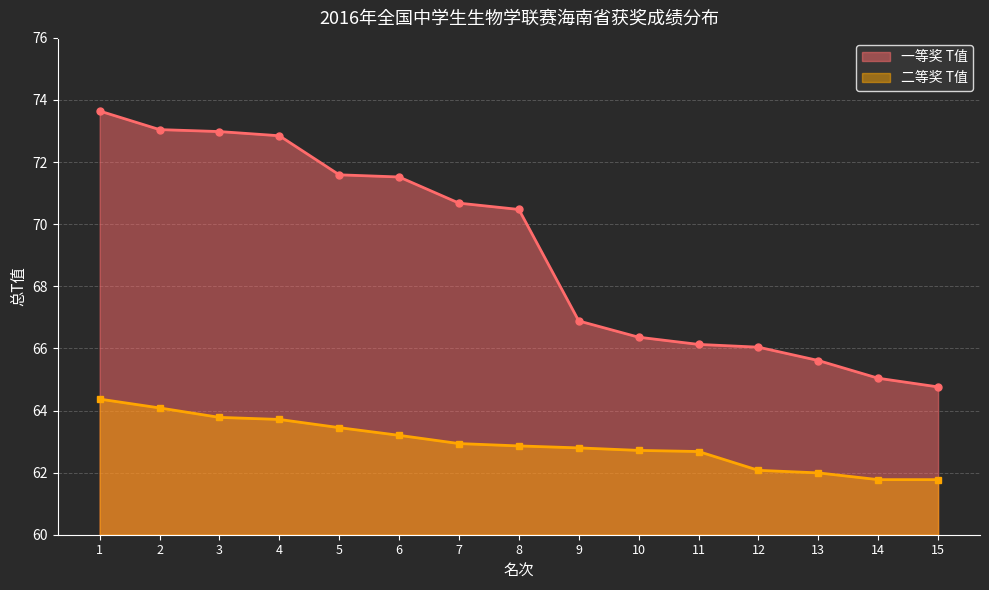

What is the greatest value displayed?

73.6